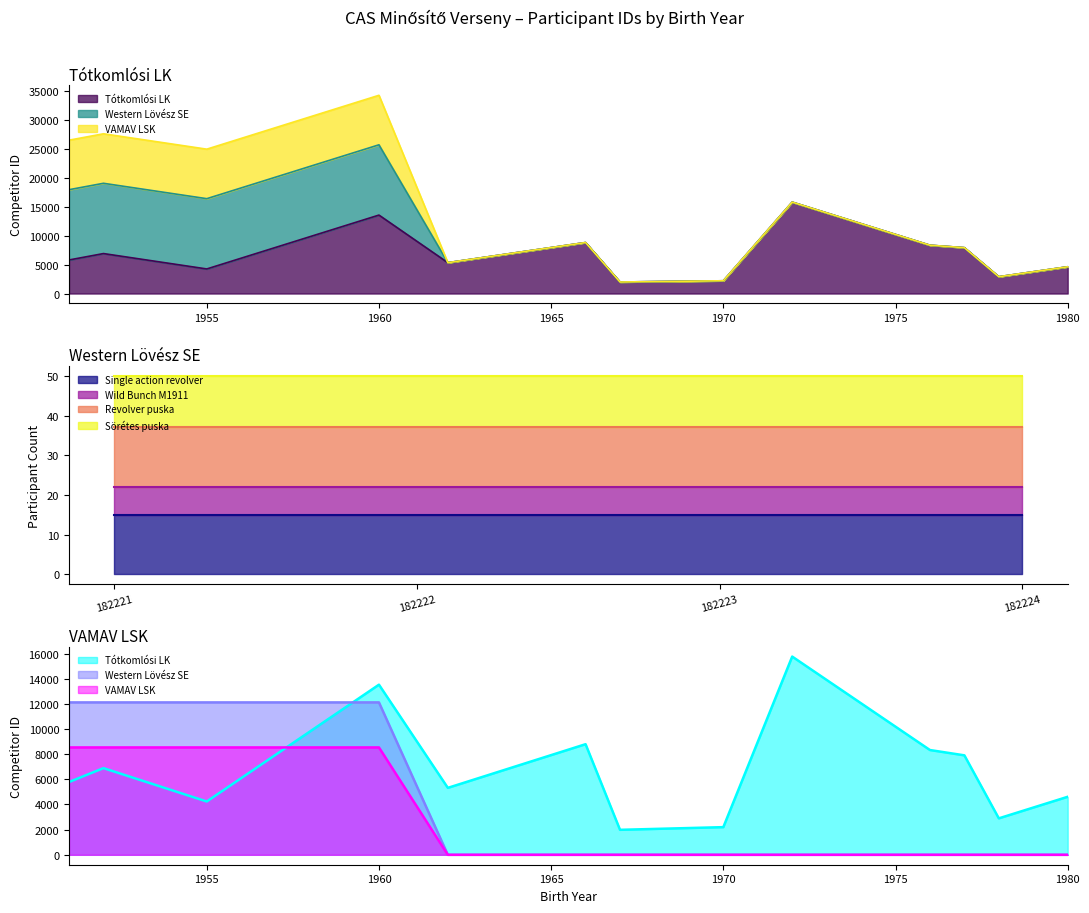

What is the difference between the second highest and second lowest values in the VAMAV LSK series?

8537